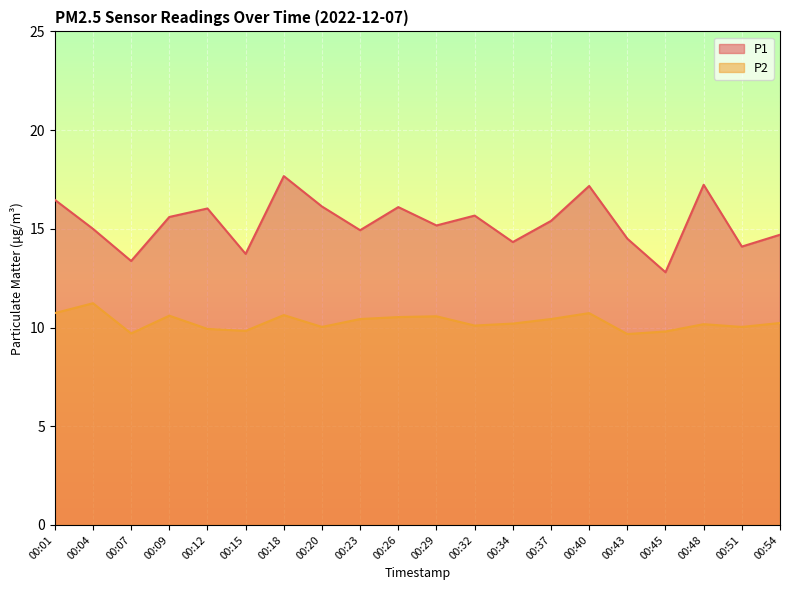

True or false: P2 and P1 intersect in this chart.

False